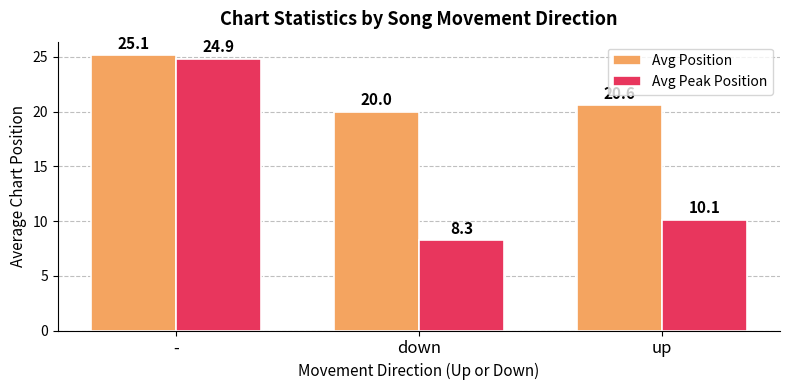

Rank the series by their maximum value, from highest to lowest.

Avg Position, Avg Peak Position